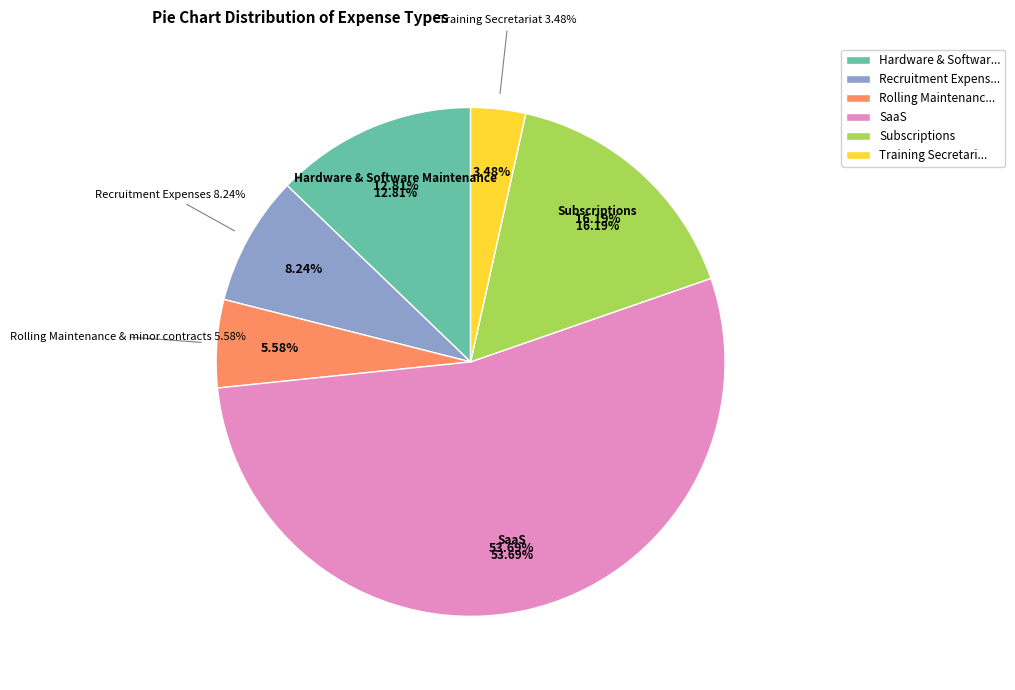

Is there a majority slice in this chart?

Yes